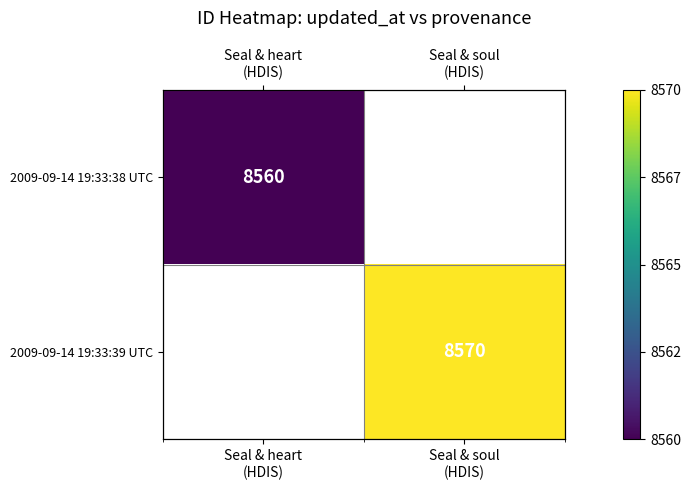

Is it true that 2009-09-14 19:33:38 UTC equals 13021.5 at Seal & heart (HDIS)?

False